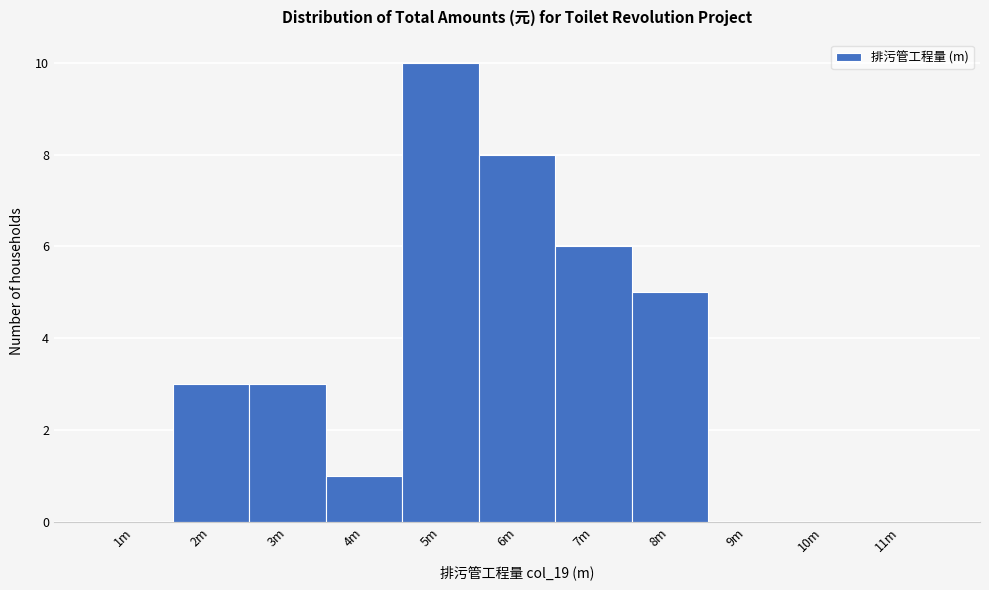

Reading left to right, list all the values displayed in this chart.

1m=0	2m=3	3m=3	4m=1	5m=10	6m=8	7m=6	8m=5	9m=0	10m=0	11m=0